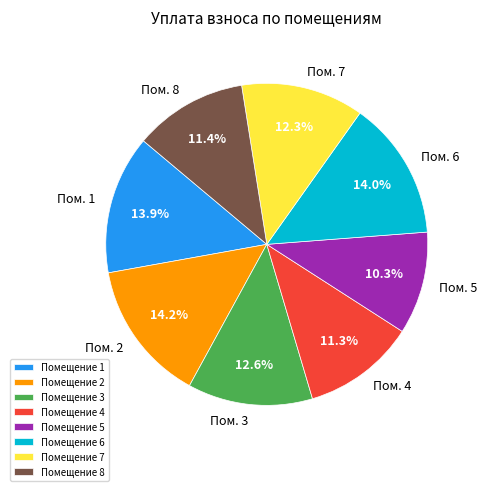

Which category has the smallest portion of the pie?

Помещение 5